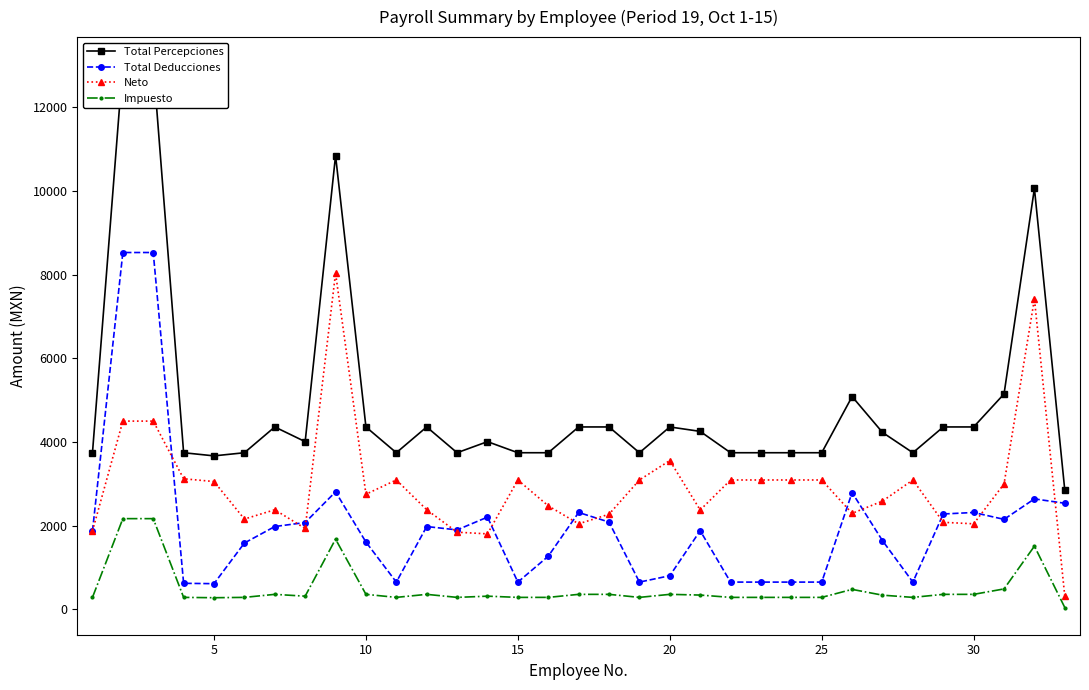

How many lines are shown in the chart?

4